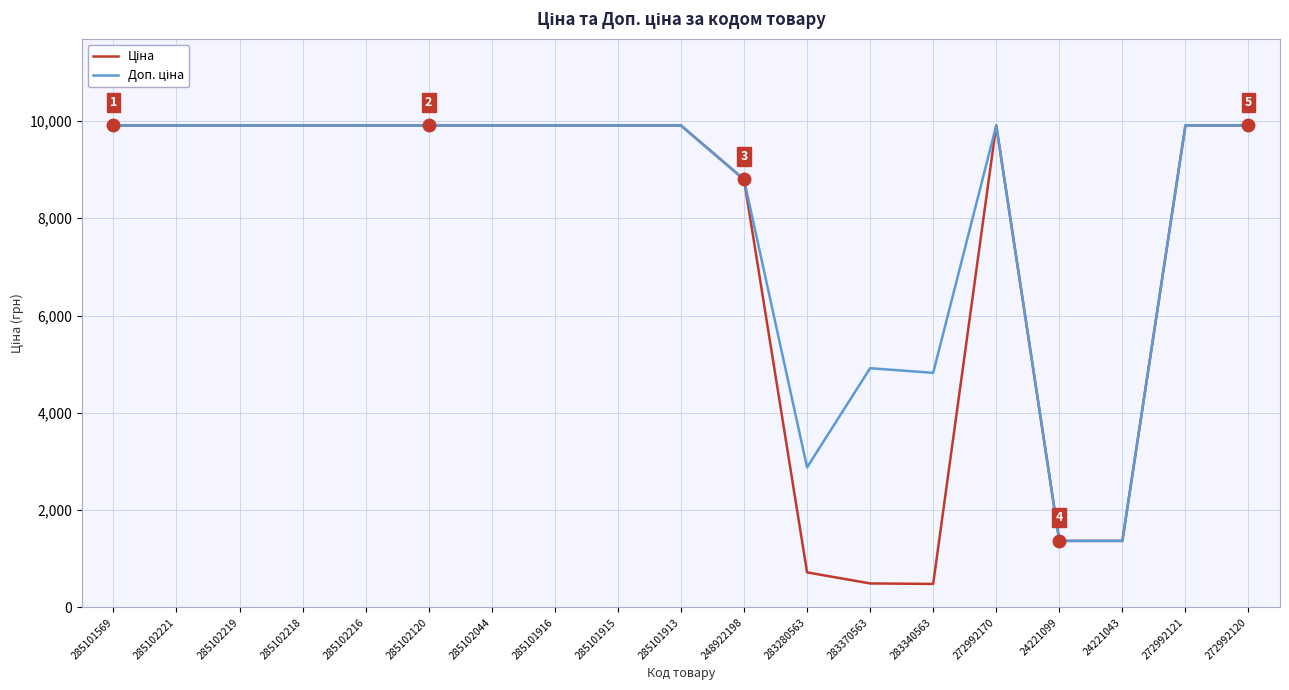

What is the greatest value displayed?

9908.5